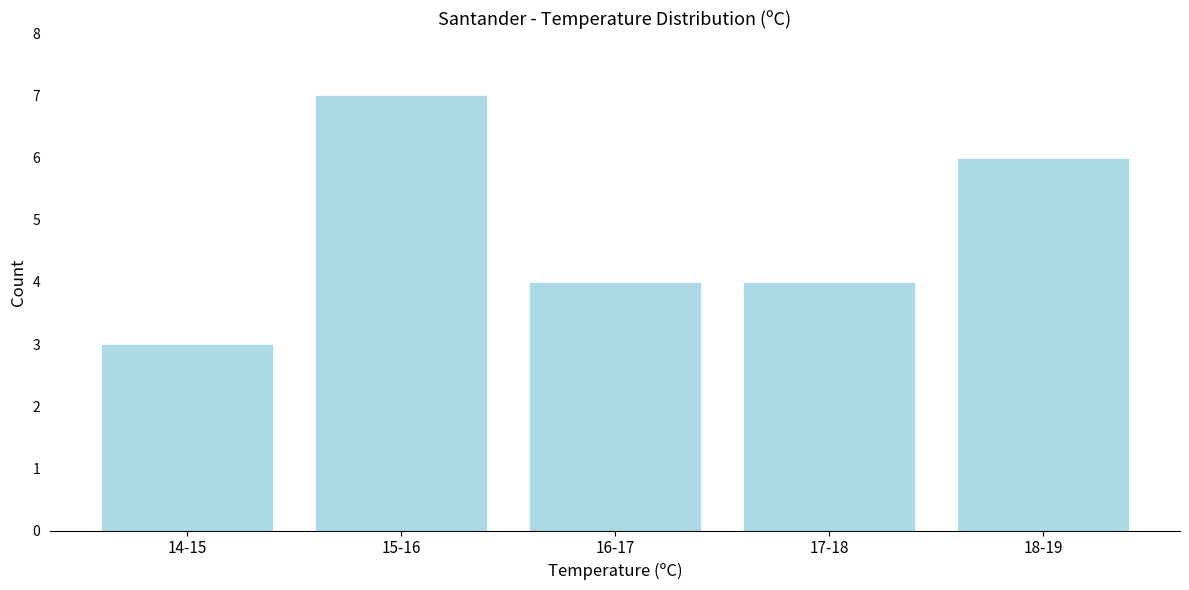

Reading right to left, list all the values displayed in this chart.

18-19=6	17-18=4	16-17=4	15-16=7	14-15=3